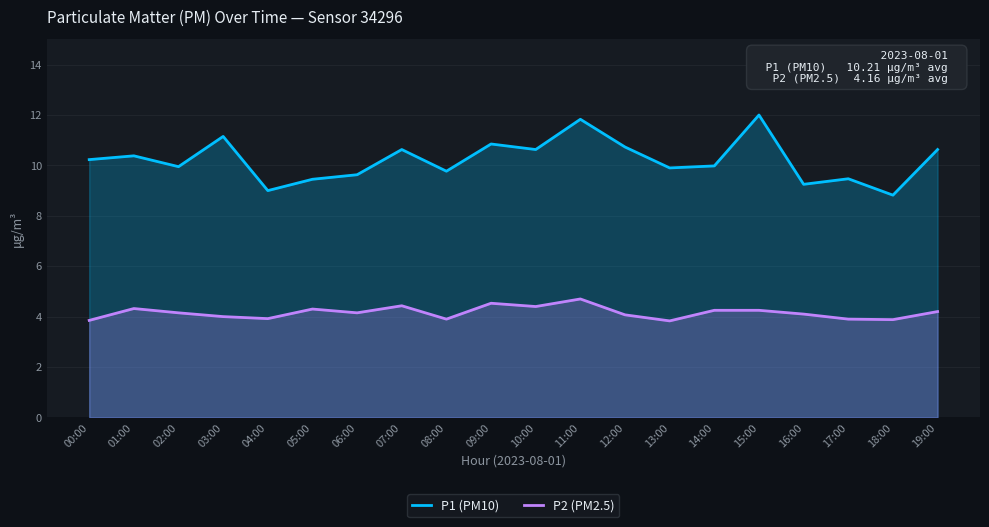

What is the label of the 19th point from the right?

01:00